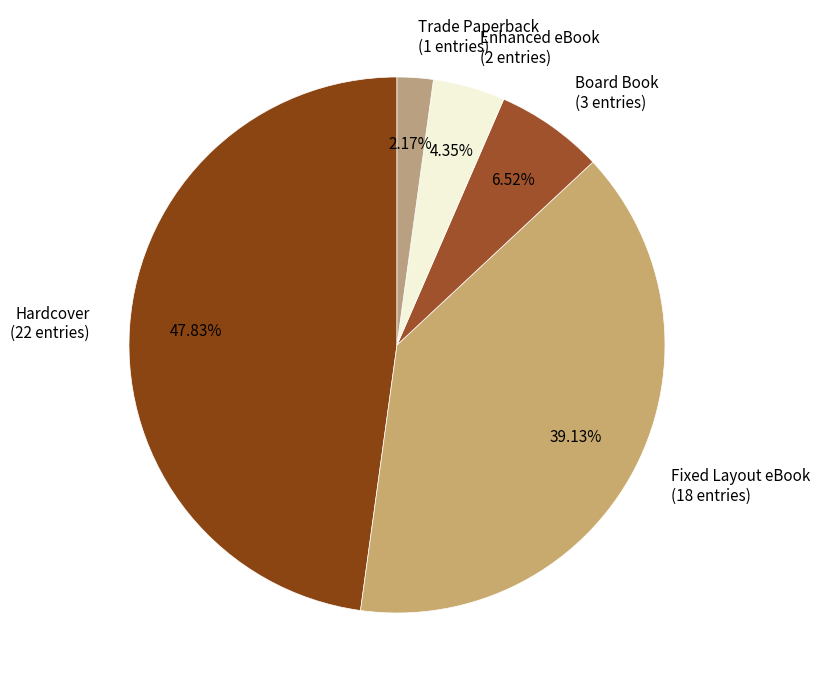

The Fixed Layout eBook slice represents 28% of the pie. True or false?

False